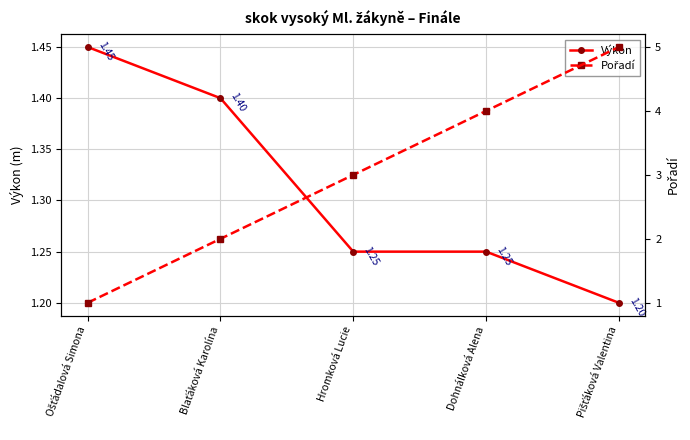

Which category has the highest value in the Výkon series?

Ošťádalová Simona